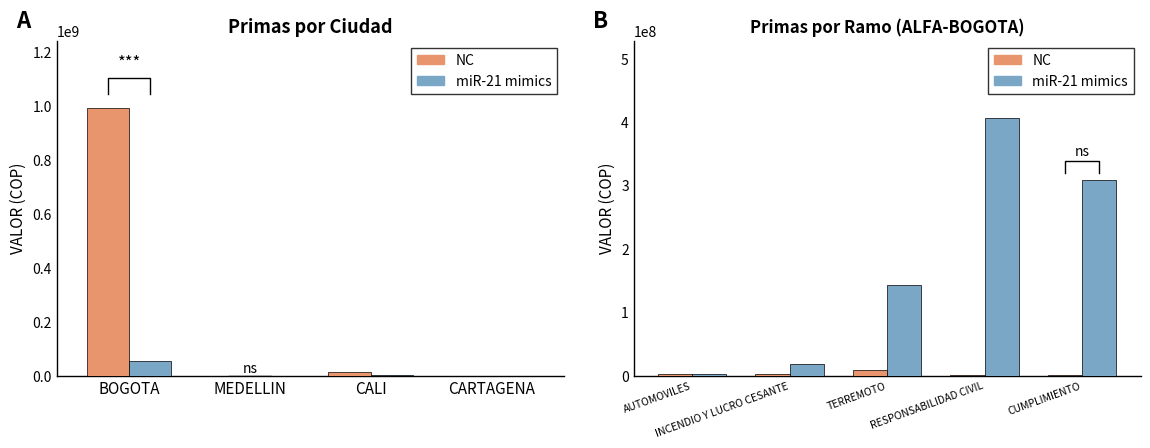

How many groups of bars are there?

5